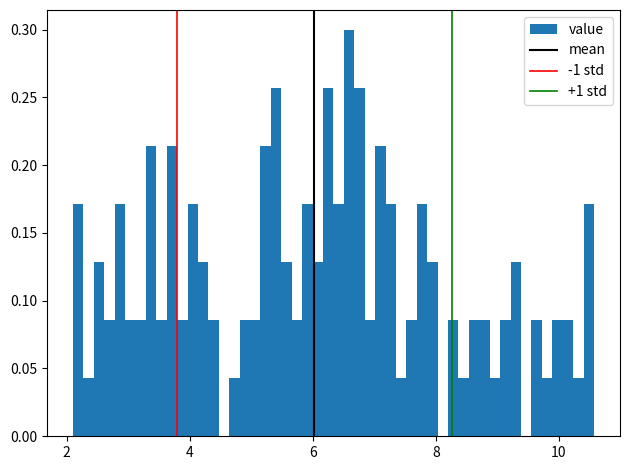

Around what value on the x-axis is the tallest bar? Give the approximate position of its centre, as read against the axis.

6.6